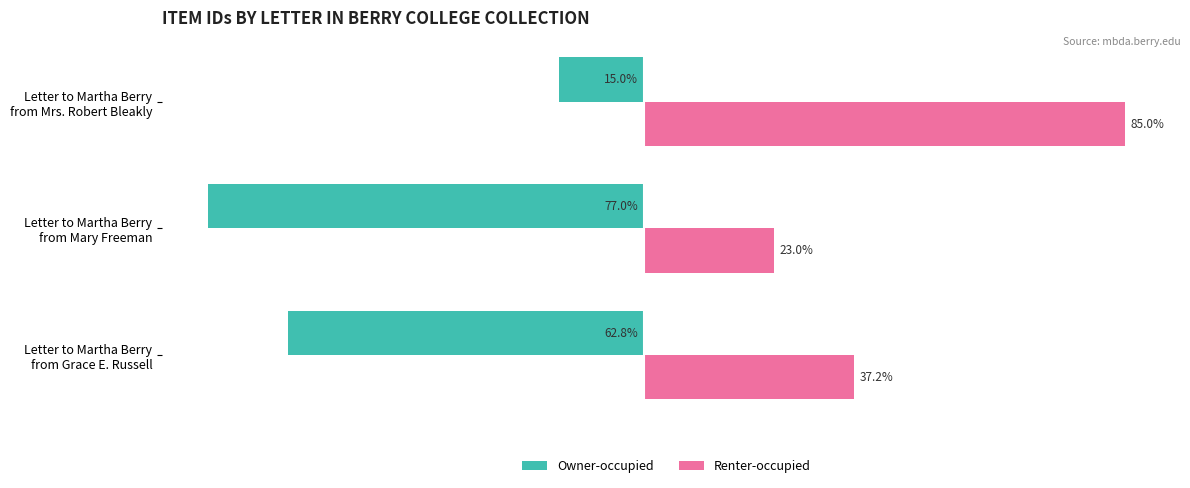

Which series has the largest total across all categories?

Renter-occupied